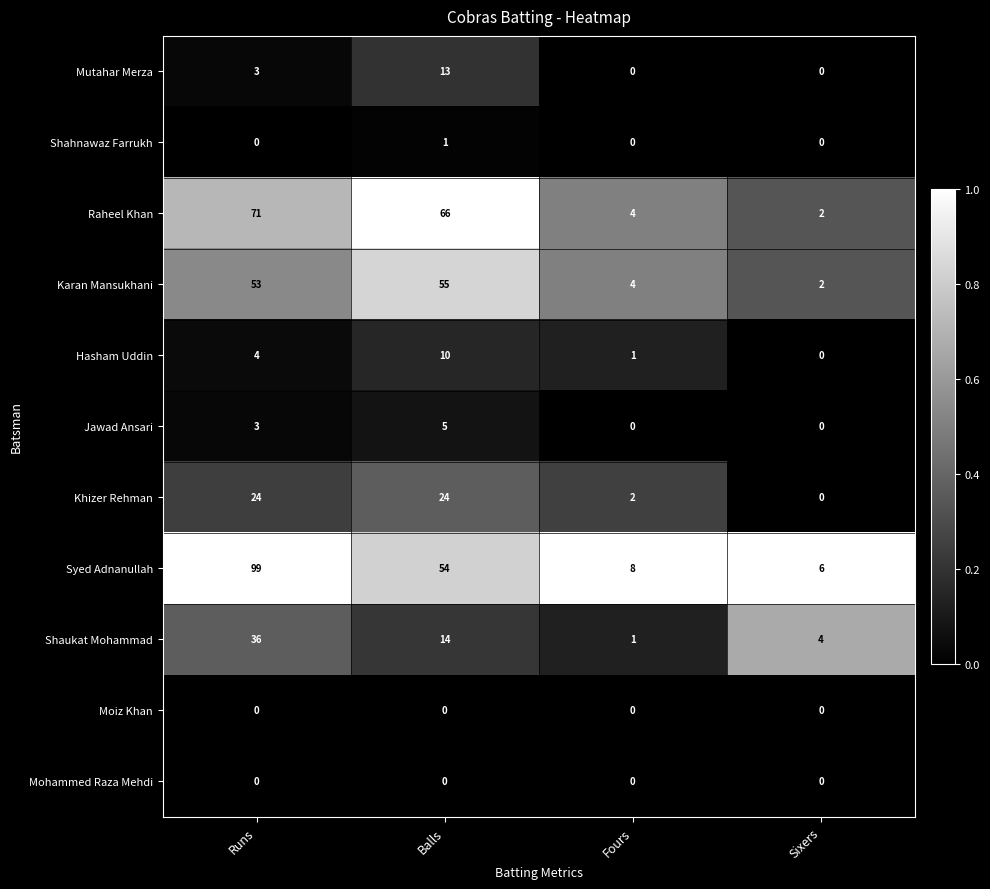

Which series has the largest range (max minus min)?

Syed Adnanullah